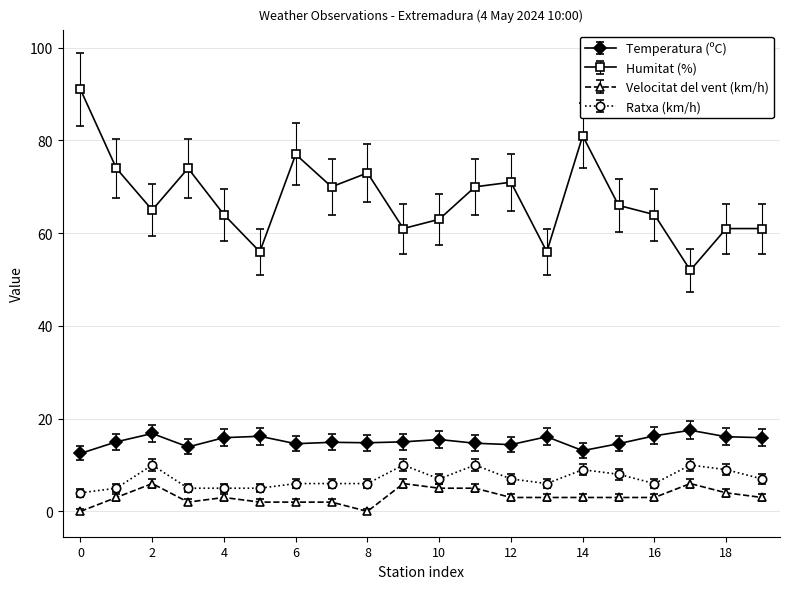

What is the sum of all Ratxa (km/h) values?

141.0